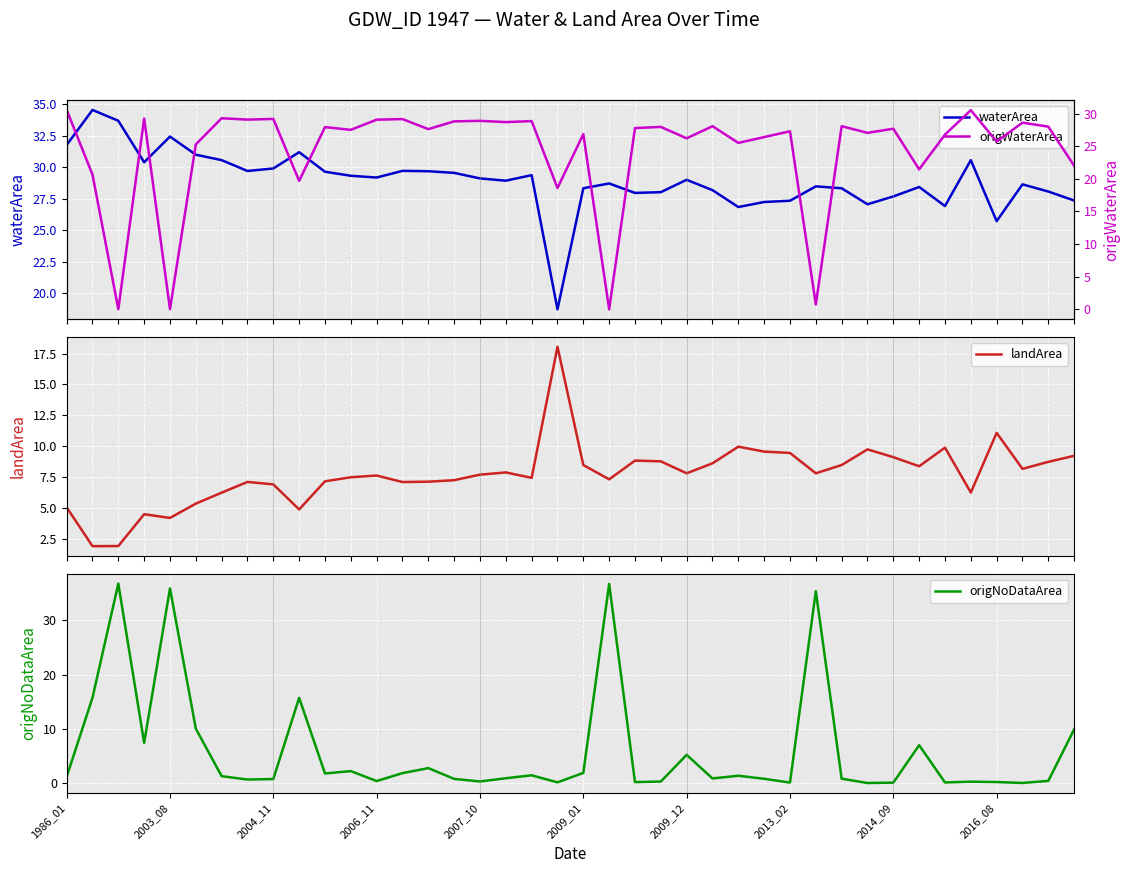

How many intersections are there between origNoDataArea and waterArea?

8